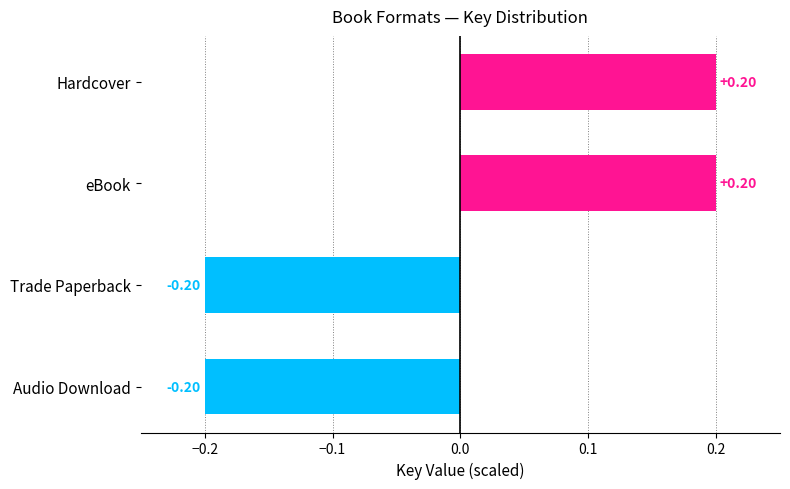

How many negative values are there?

2